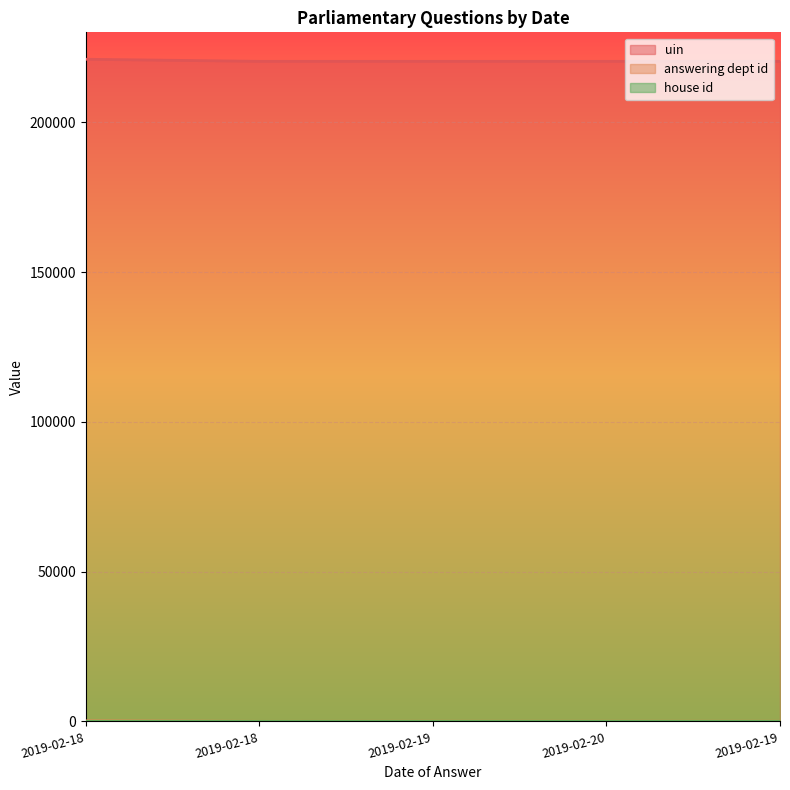

True or false: uin and answering dept id intersect in this chart.

False